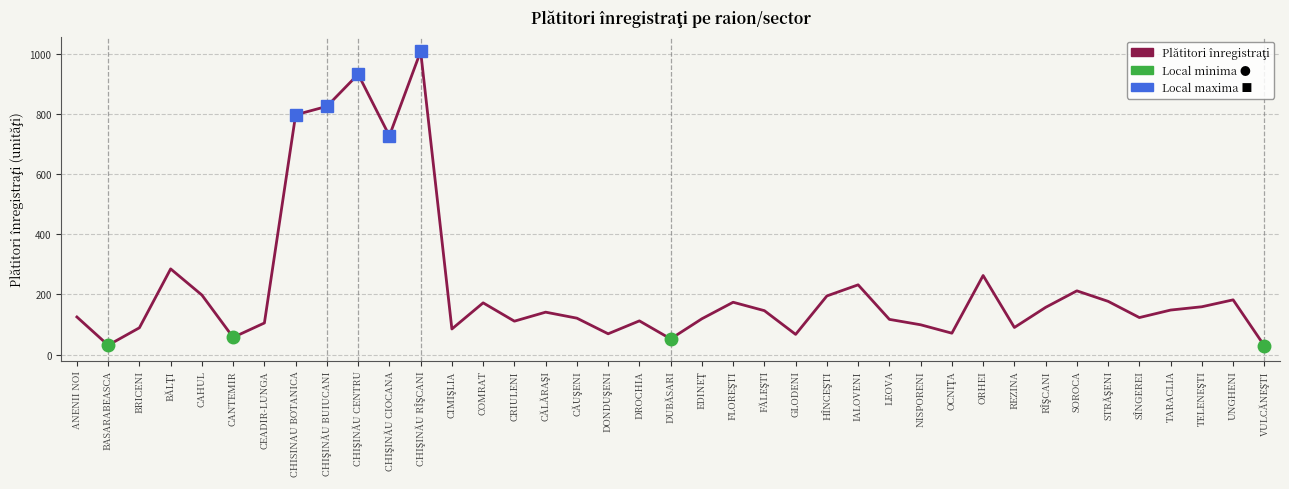

What is the label of the 23rd point from the right?

CĂUŞENI